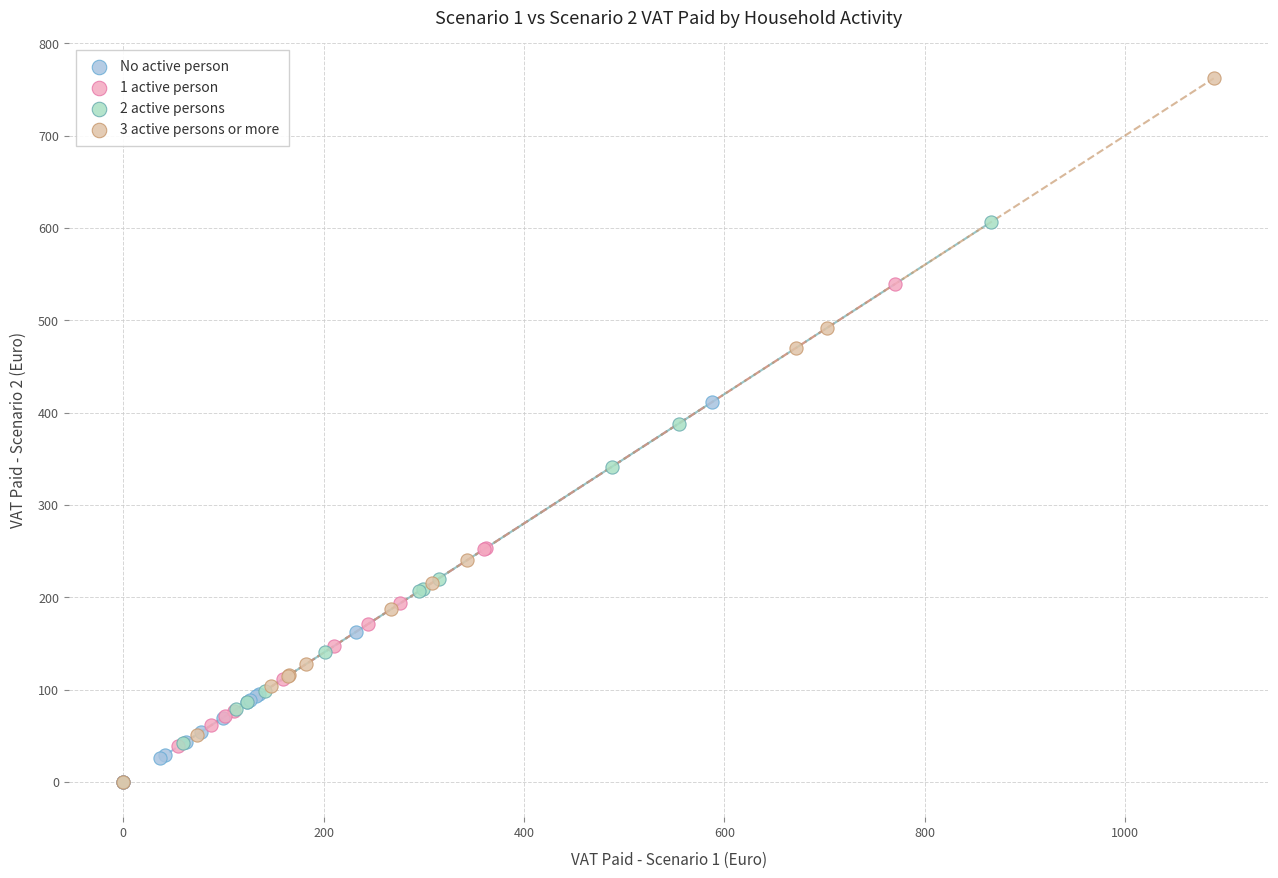

Which series contains the highest Y value?

3 active persons or more